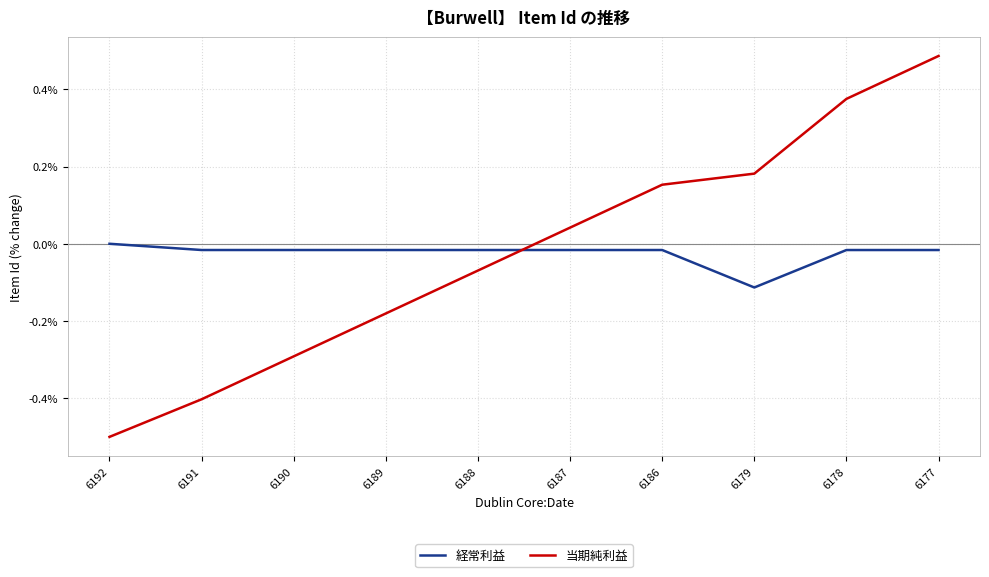

True or false: 当期純利益 and 経常利益 intersect in this chart.

True